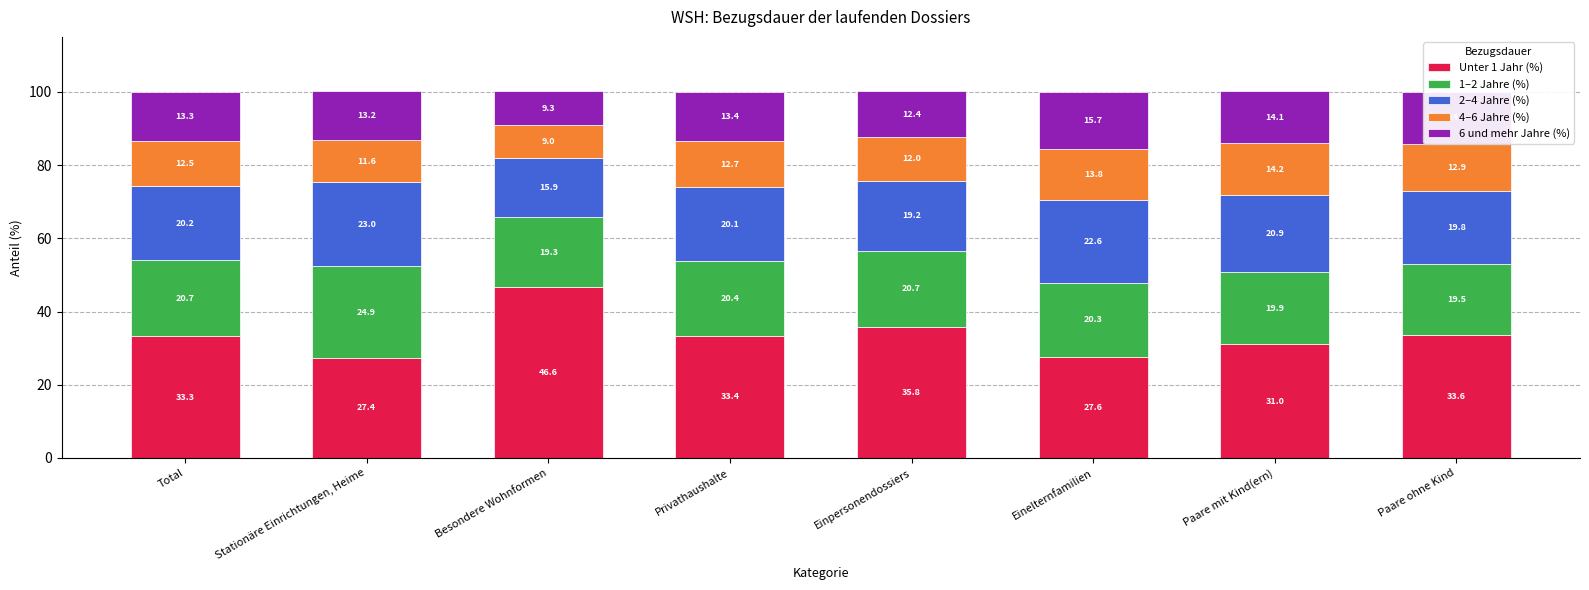

The value of Unter 1 Jahr (%) at Einelternfamilien is 27.6. True or false?

True